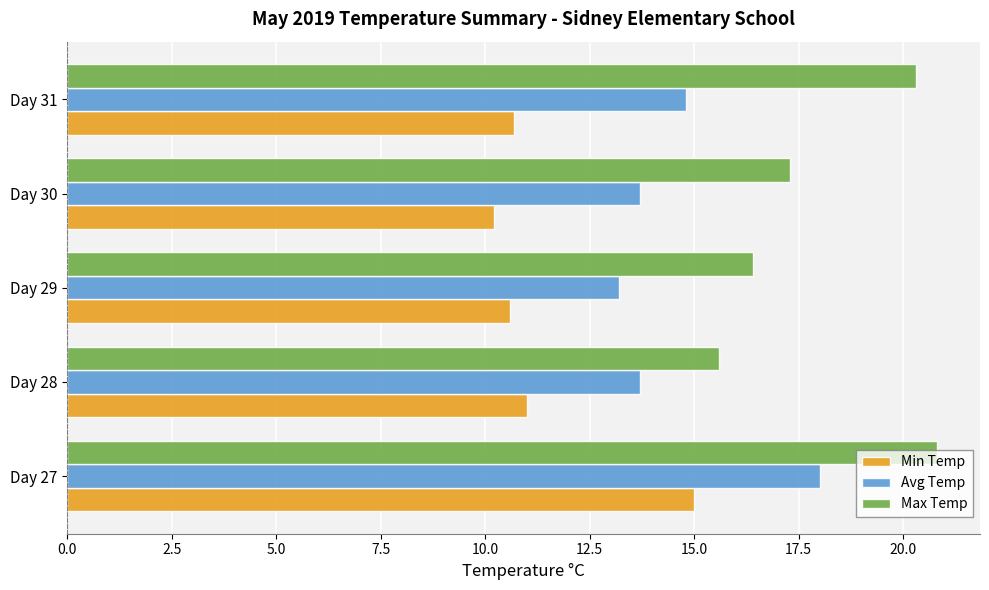

True or false: Max Temp has a value of 16.4 at Day 29.

True